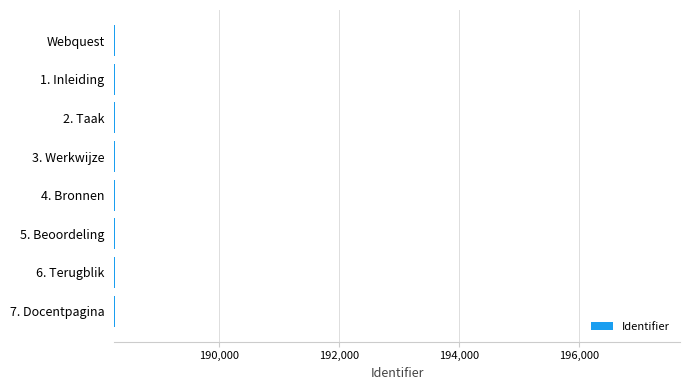

What is the ratio of the value at 2. Taak to the value at 4. Bronnen?

1.0